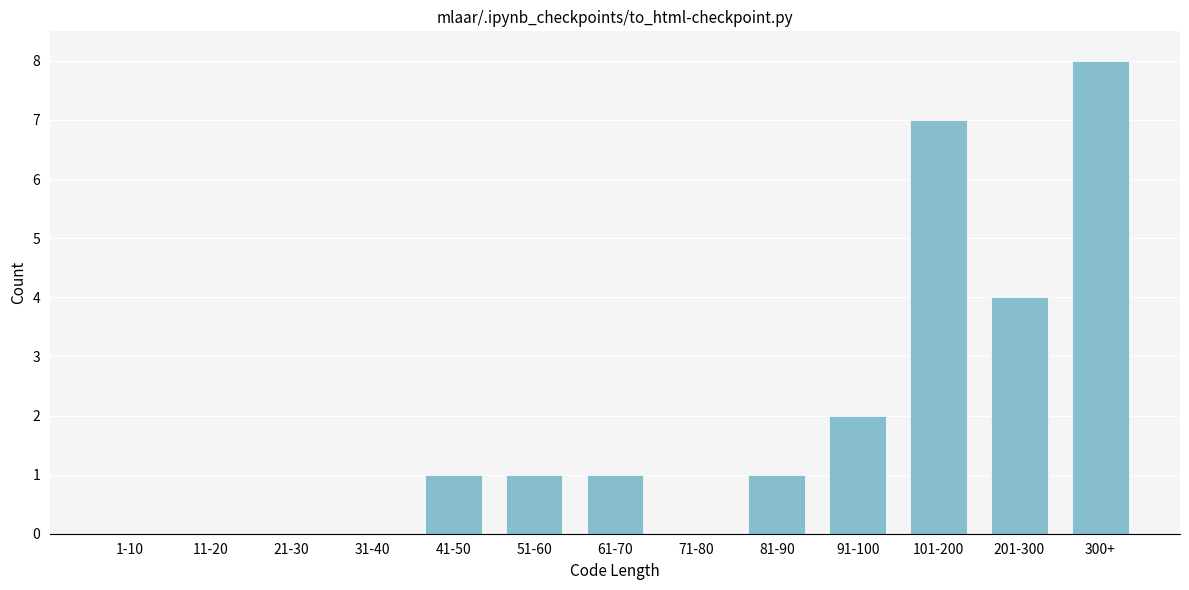

Reading left to right, list all the values displayed in this chart.

1-10=0	11-20=0	21-30=0	31-40=0	41-50=1	51-60=1	61-70=1	71-80=0	81-90=1	91-100=2	101-200=7	201-300=4	300+=8